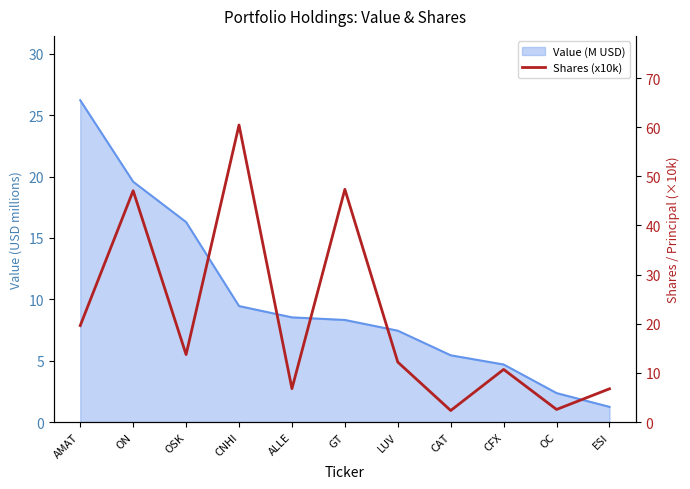

Which category has the highest value across all series?

CNHI